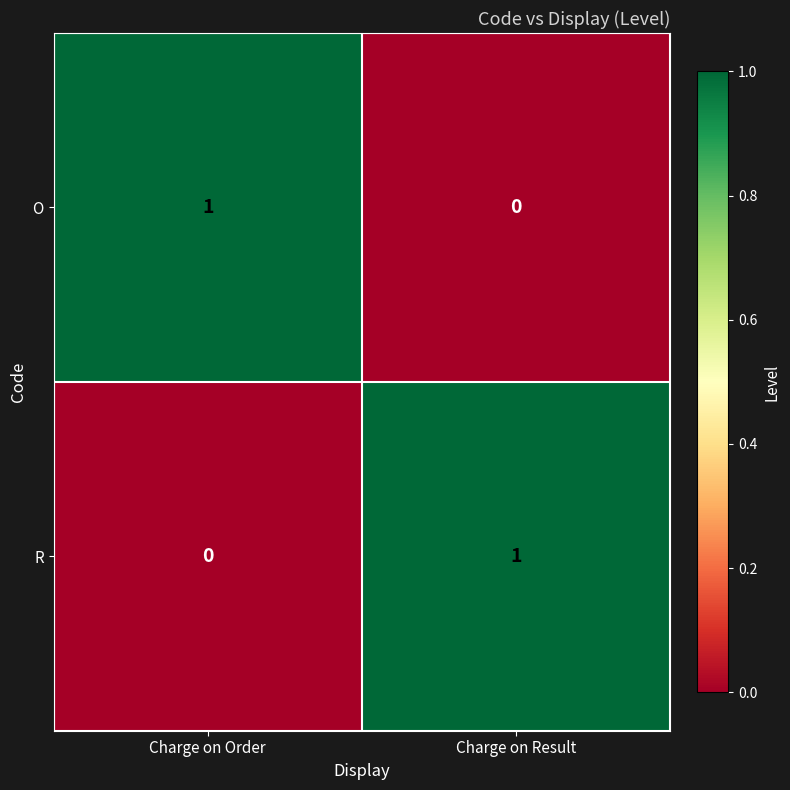

Rank the series at Charge on Result from lowest to highest value.

O, R